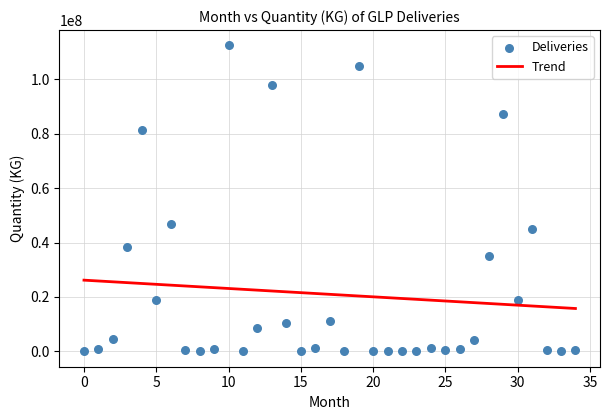

What Y value in the scatter plot is closest to 56207579?

46951527